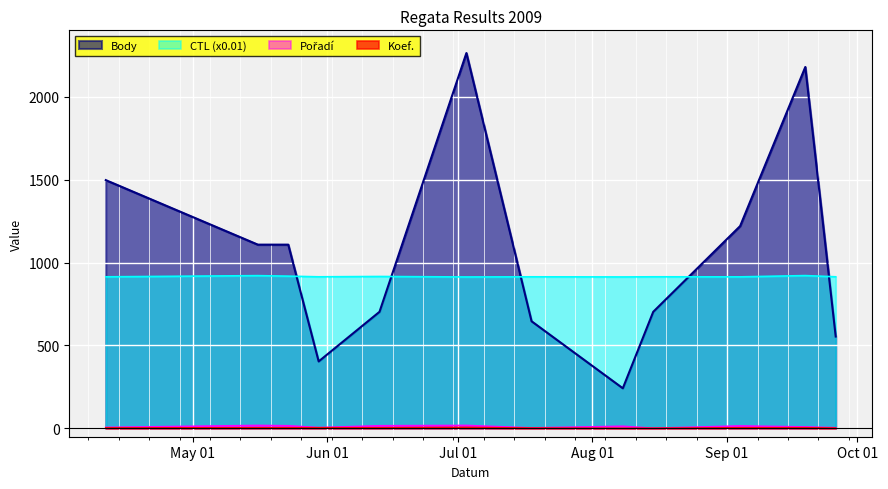

Which series has the largest range (max minus min)?

Body